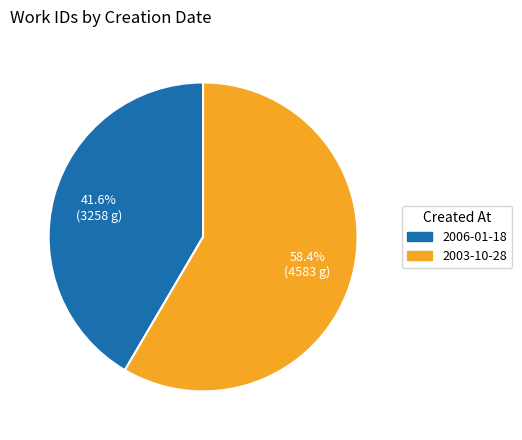

Between 2006-01-18 and 2003-10-28, which is larger?

2003-10-28